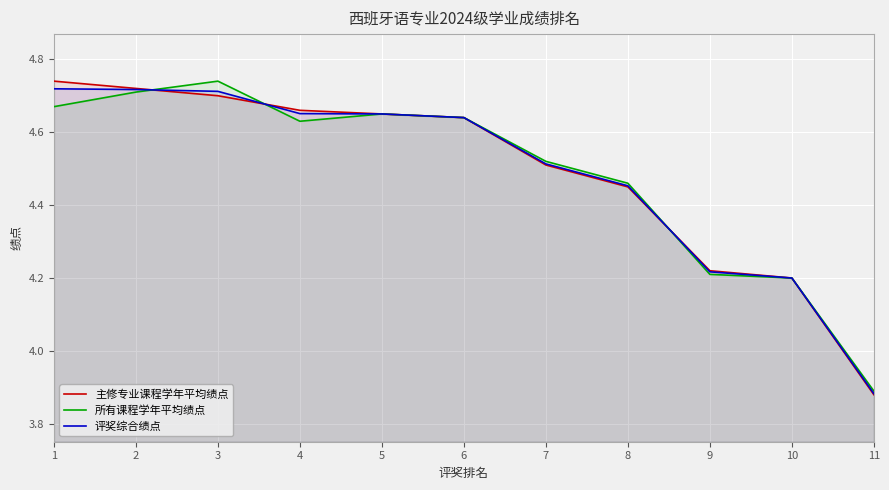

True or false: 所有课程学年平均绩点 and 主修专业课程学年平均绩点 intersect in this chart.

True